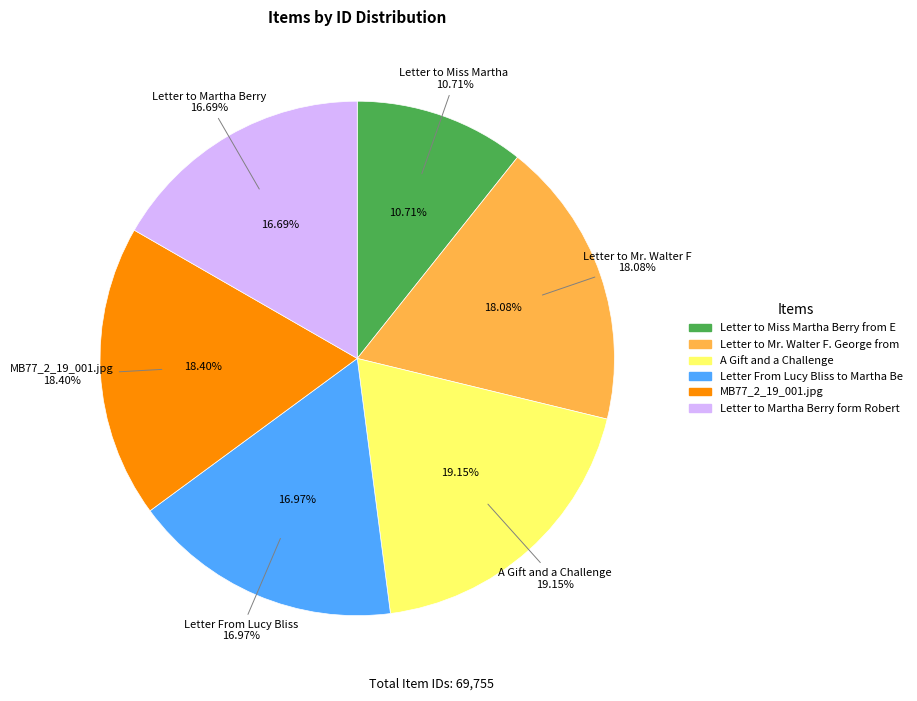

Rank the categories by value from lowest to highest.

Letter to Miss Martha Berry from E G Liebold, Letter to Martha Berry form Robert Alston, Letter From Lucy Bliss to Martha Berry, Letter to Mr. Walter F. George from Martha Berry, MB77_2_19_001.jpg, A Gift and a Challenge